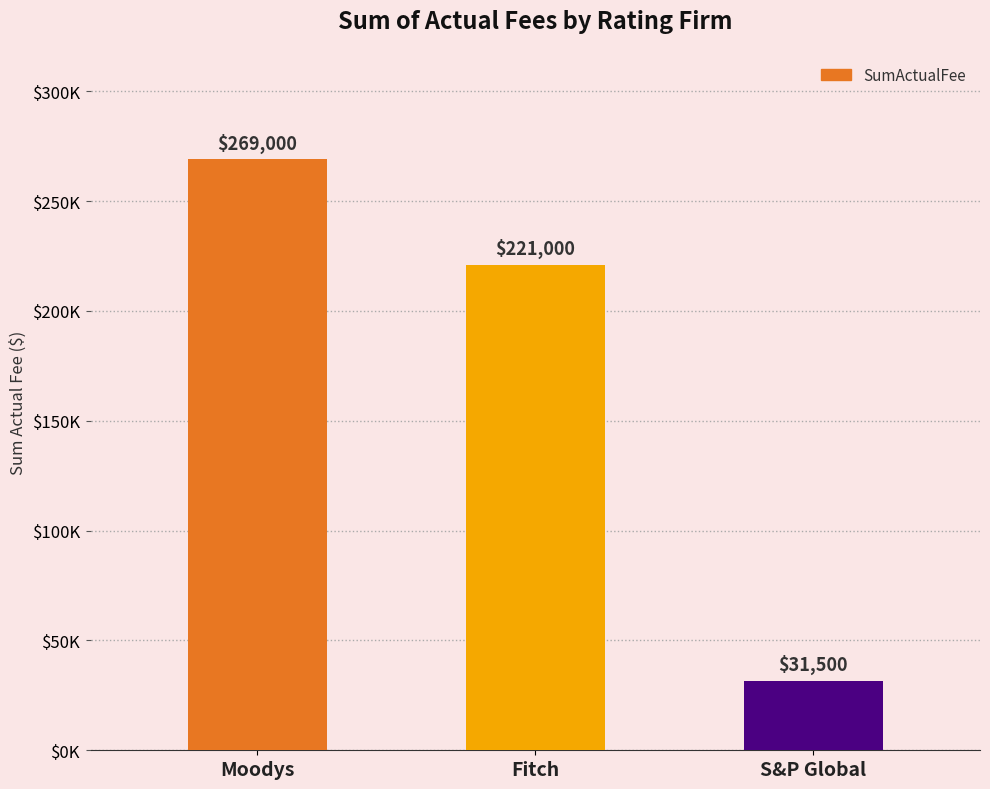

True or false: the data shows 363314.6 at Moodys.

False